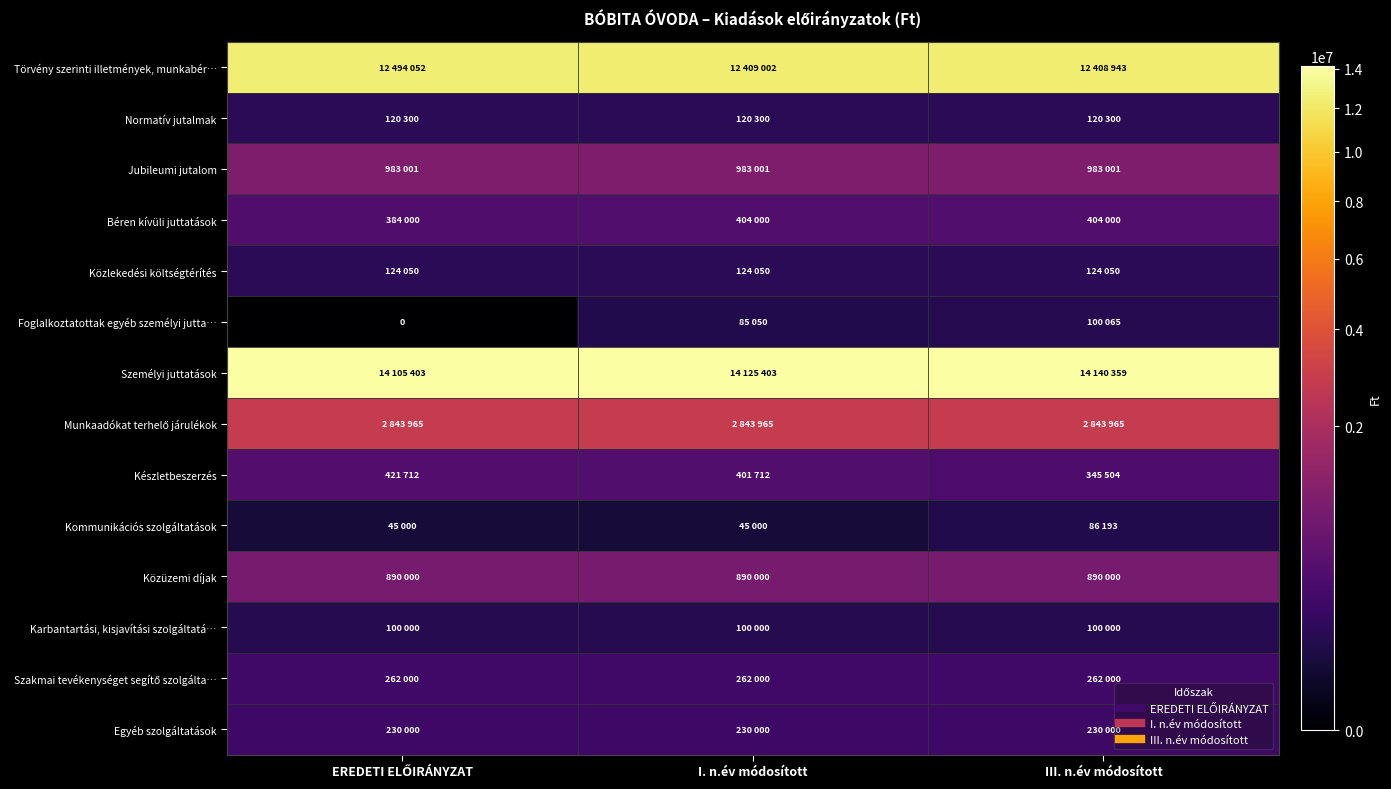

Which series changed the most between I. n.év módosított and III. n.év módosított?

Készletbeszerzés